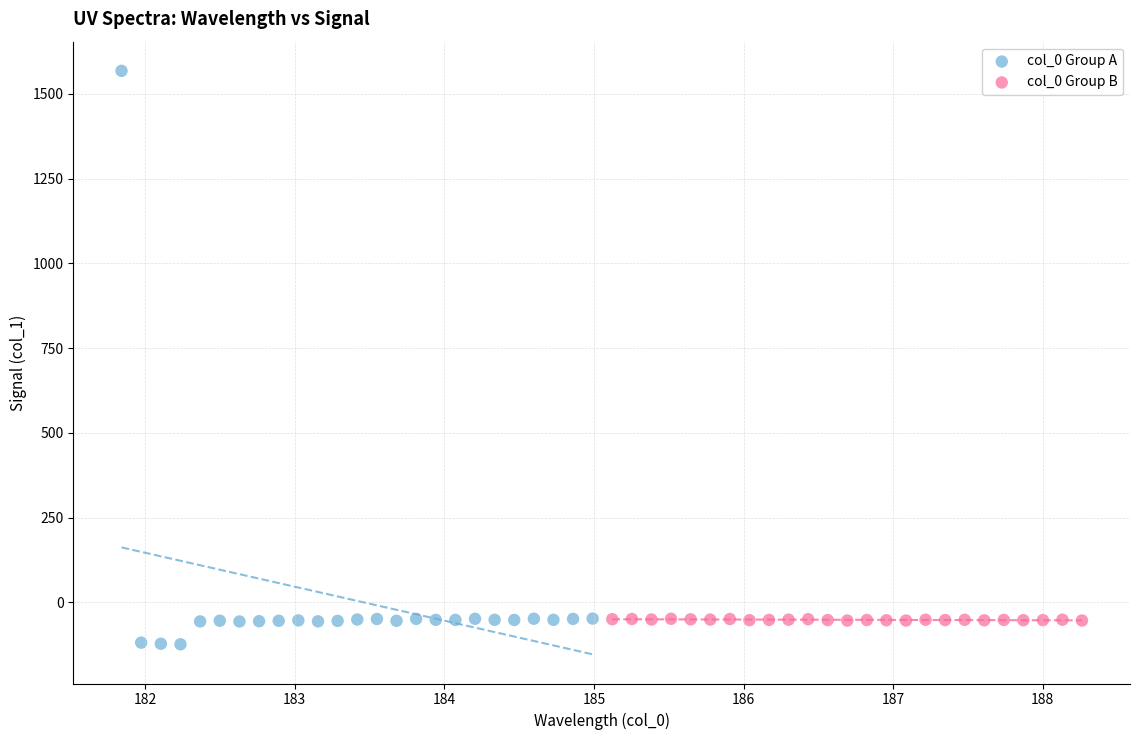

Which series reaches the maximum Y coordinate?

col_0 Group A